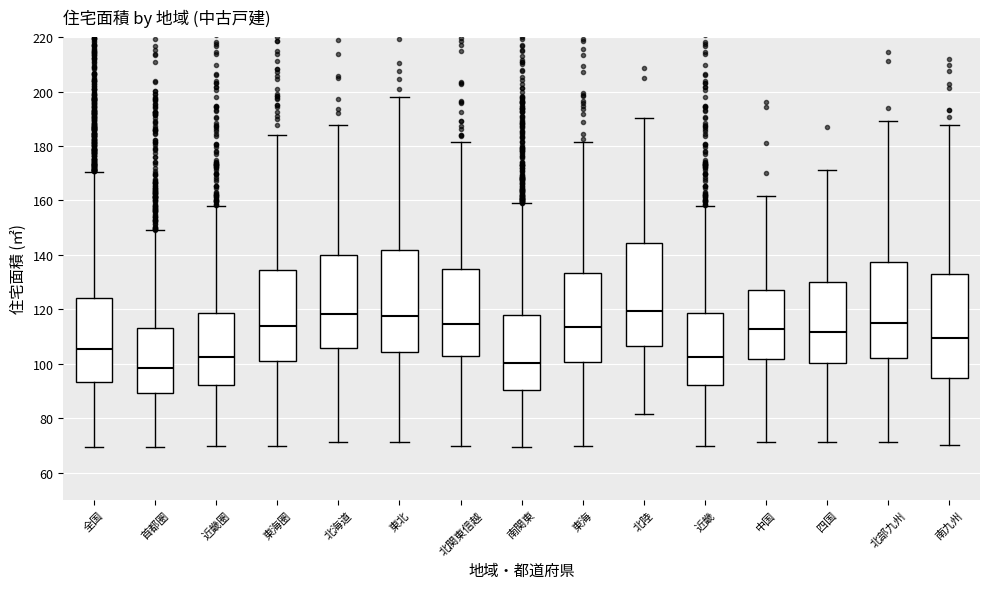

Where is the lower edge of the box for 中国 on the y-axis? The values are not printed on the chart, so give them approximately, as read against the axis.

102